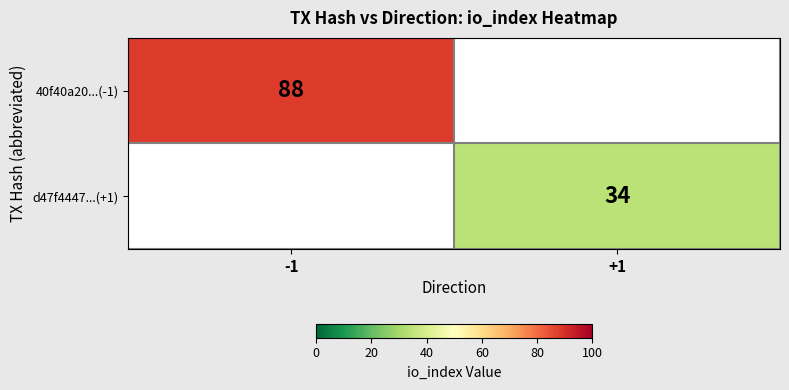

The value of 40f40a20...(-1) at -1 is 33. True or false?

False